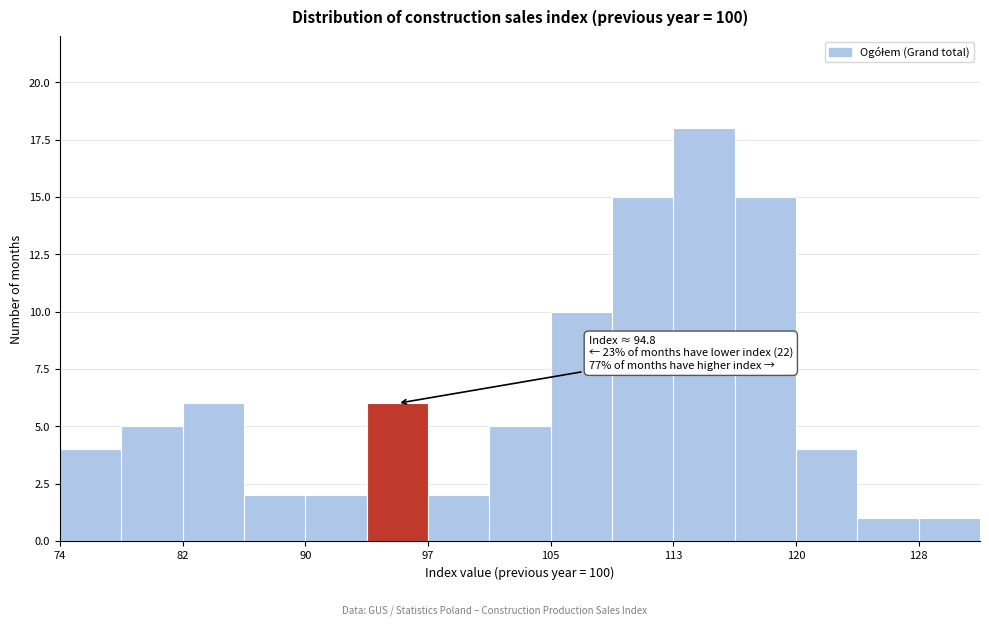

Read against the x-axis, roughly where is the centre of the tallest bar?

115